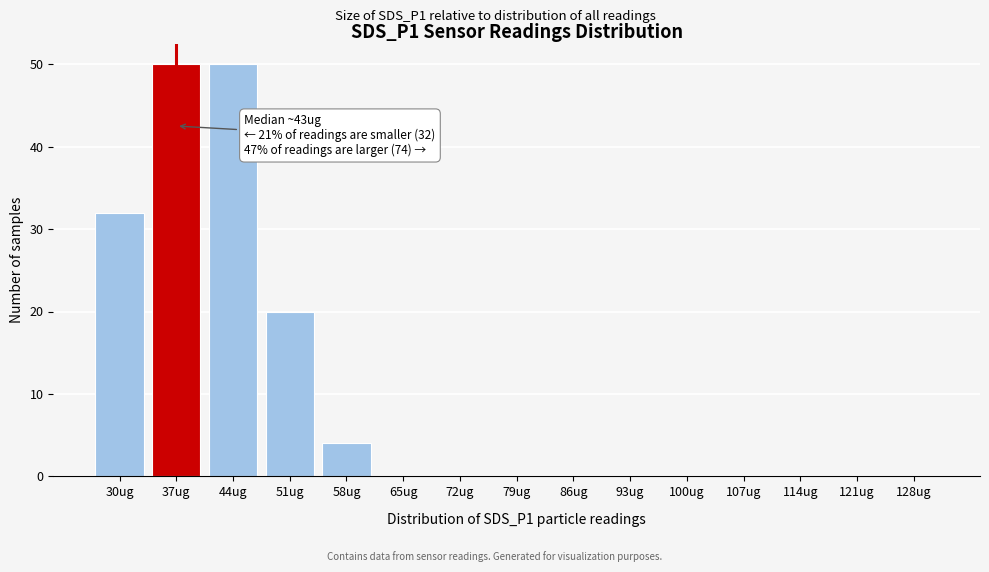

Reading right to left, list all the values displayed in this chart.

128ug=0	121ug=0	114ug=0	107ug=0	100ug=0	93ug=0	86ug=0	79ug=0	72ug=0	65ug=0	58ug=4	51ug=20	44ug=50	37ug=50	30ug=32